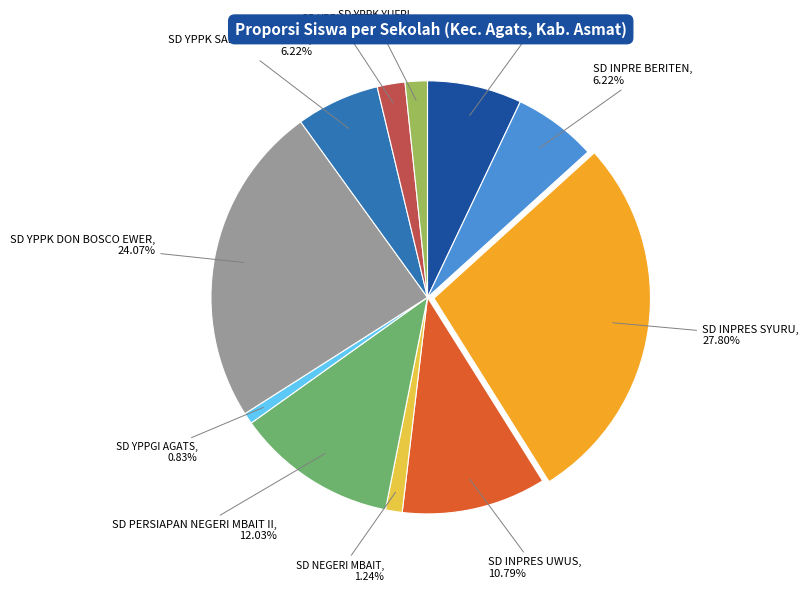

Approximately how many times larger is the value at SD PERSIAPAN NEGERI MBAIT II compared to SD INPRES UWUS?

1.1